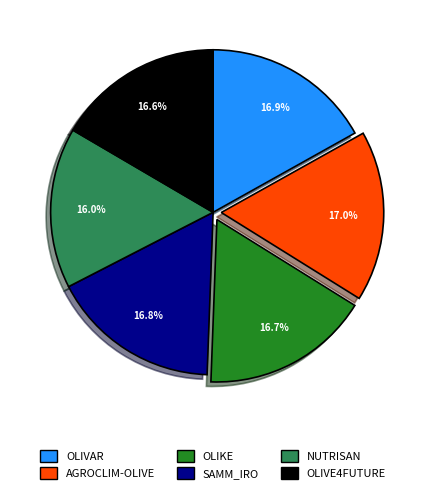

What is the ratio of the value at OLIKE to the value at AGROCLIM-OLIVE?

1.0